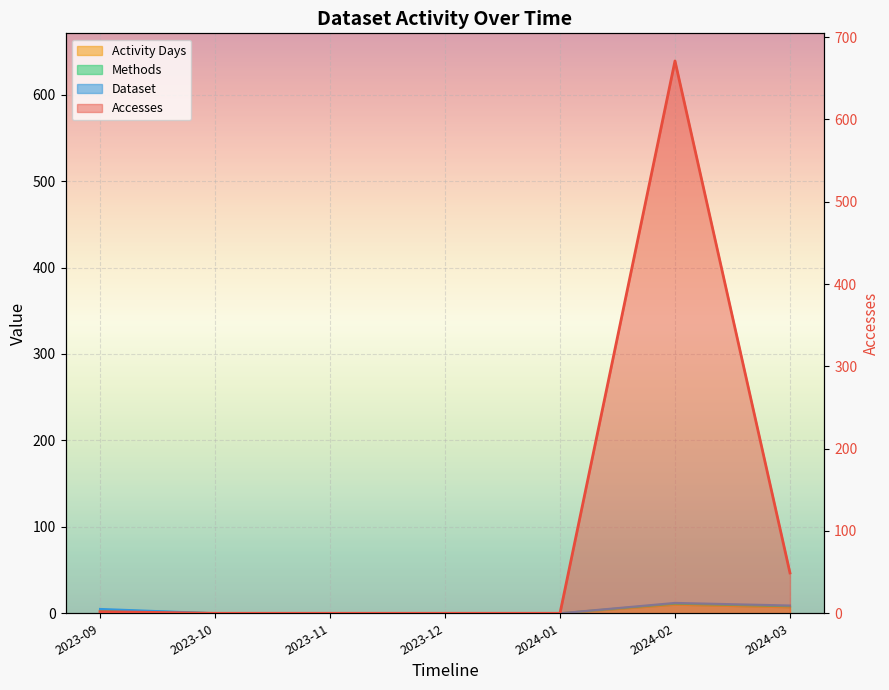

Which category has the highest value in the Accesses series?

2024-02